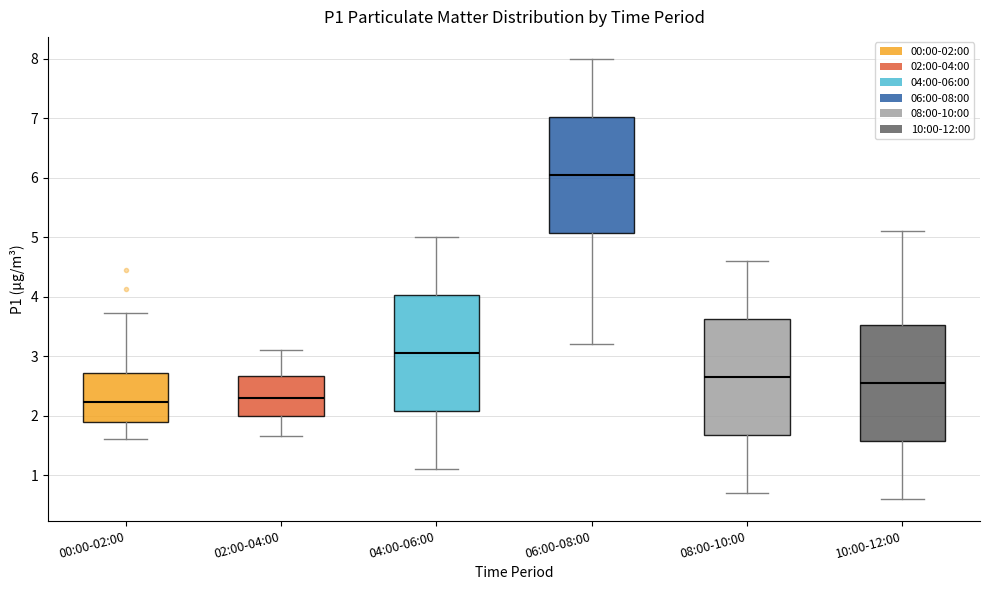

Reading left to right, read every box against the y-axis: the position of its median line, the range the box covers, and the ends of its whiskers. The values are not printed on the chart, so give them approximately, as read against the axis.

00:00-02:00: median 2.2, box 1.9 to 2.7, whiskers 1.6 to 3.7
02:00-04:00: median 2.3, box 2.0 to 2.7, whiskers 1.7 to 3.1
04:00-06:00: median 3.1, box 2.1 to 4.0, whiskers 1.1 to 5.0
06:00-08:00: median 6.1, box 5.1 to 7.0, whiskers 3.2 to 8.0
08:00-10:00: median 2.7, box 1.7 to 3.6, whiskers 0.7 to 4.6
10:00-12:00: median 2.6, box 1.6 to 3.5, whiskers 0.6 to 5.1